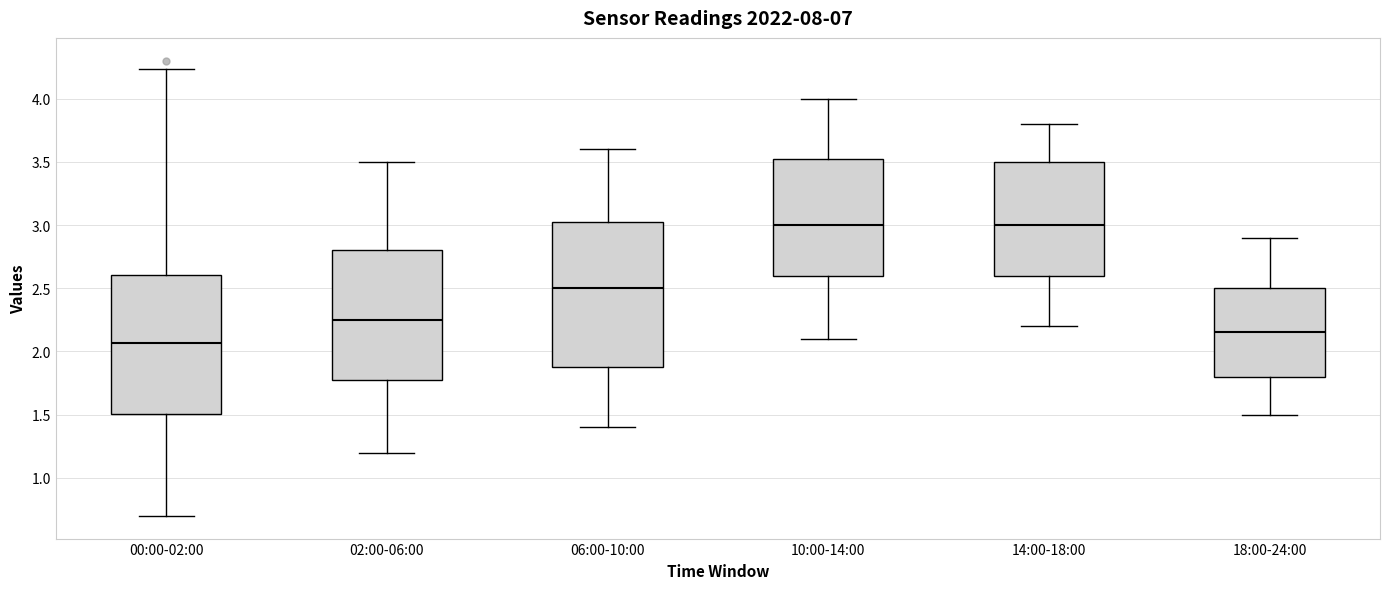

Reading left to right, transcribe this box plot: for each box, give where its median line is, the range the box spans, and where its two whiskers end, as read against the y-axis. The values are not printed on the chart, so give them approximately, as read against the axis.

00:00-02:00: median 2.05, box 1.50 to 2.60, whiskers 0.70 to 4.25
02:00-06:00: median 2.25, box 1.80 to 2.80, whiskers 1.20 to 3.50
06:00-10:00: median 2.50, box 1.90 to 3.05, whiskers 1.40 to 3.60
10:00-14:00: median 3.00, box 2.60 to 3.55, whiskers 2.10 to 4.00
14:00-18:00: median 3.00, box 2.60 to 3.50, whiskers 2.20 to 3.80
18:00-24:00: median 2.15, box 1.80 to 2.50, whiskers 1.50 to 2.90